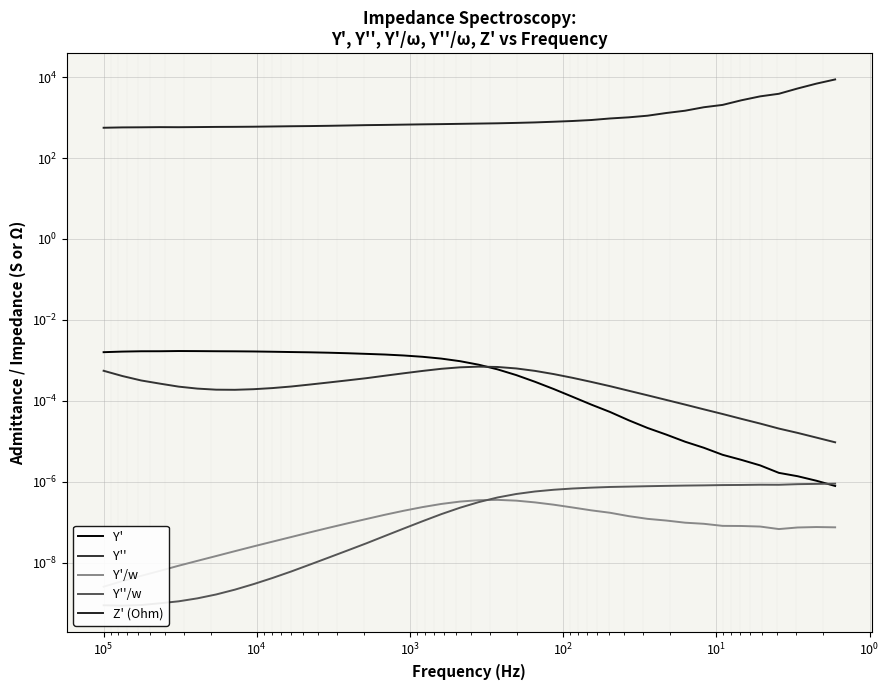

How many lines are shown in the chart?

5